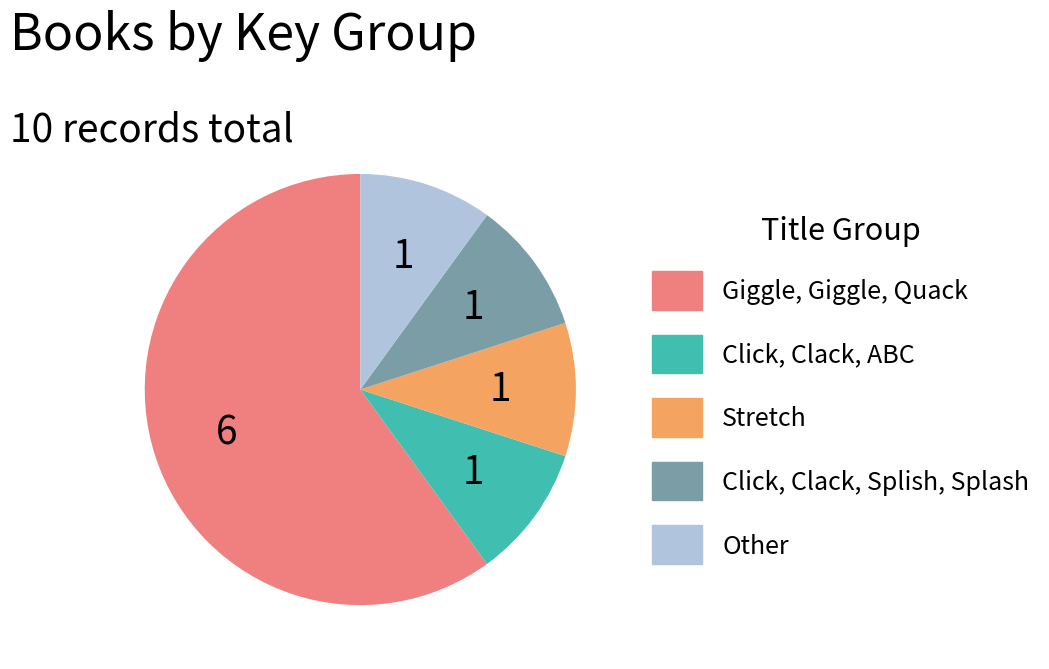

Do Click, Clack, ABC and Giggle, Giggle, Quack together represent more than half of the pie?

Yes